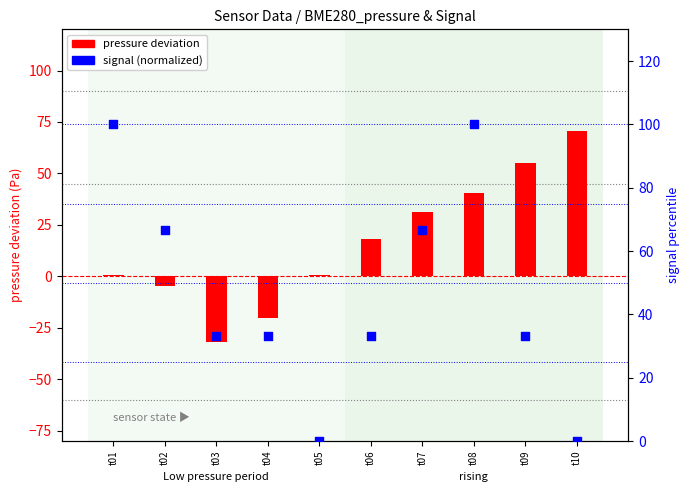

At how many categories does at least one series exceed 98?

2